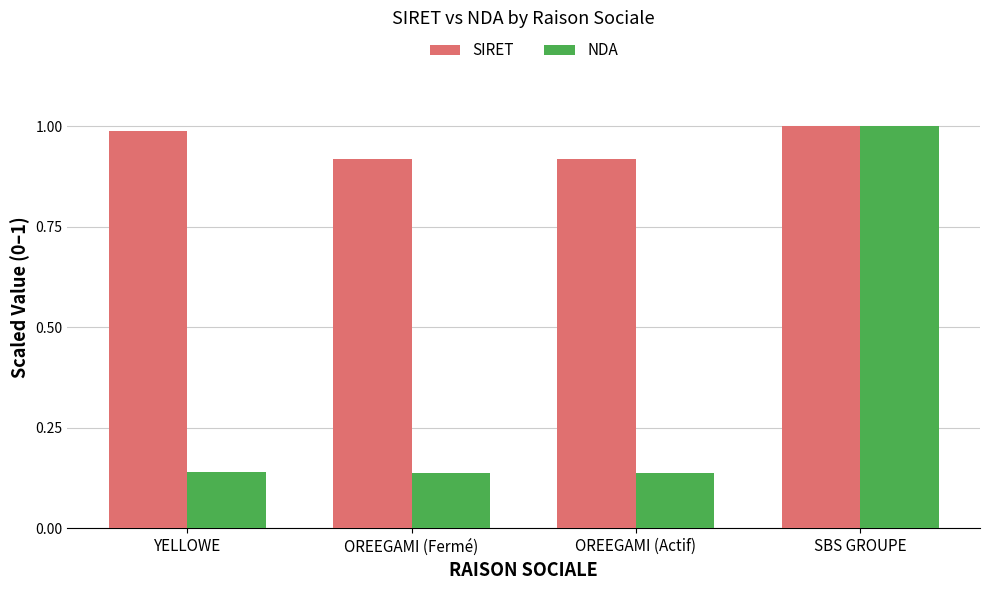

Is it true that SIRET equals 1.4 at OREEGAMI (Fermé)?

False